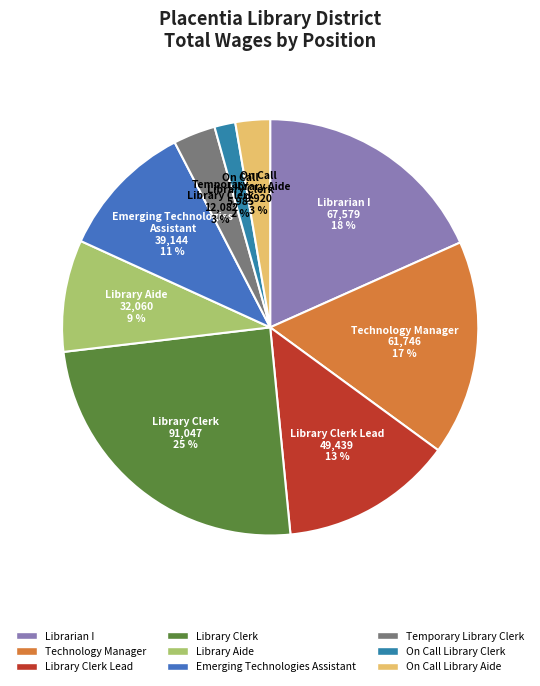

What is the largest slice in the pie chart?

Library Clerk